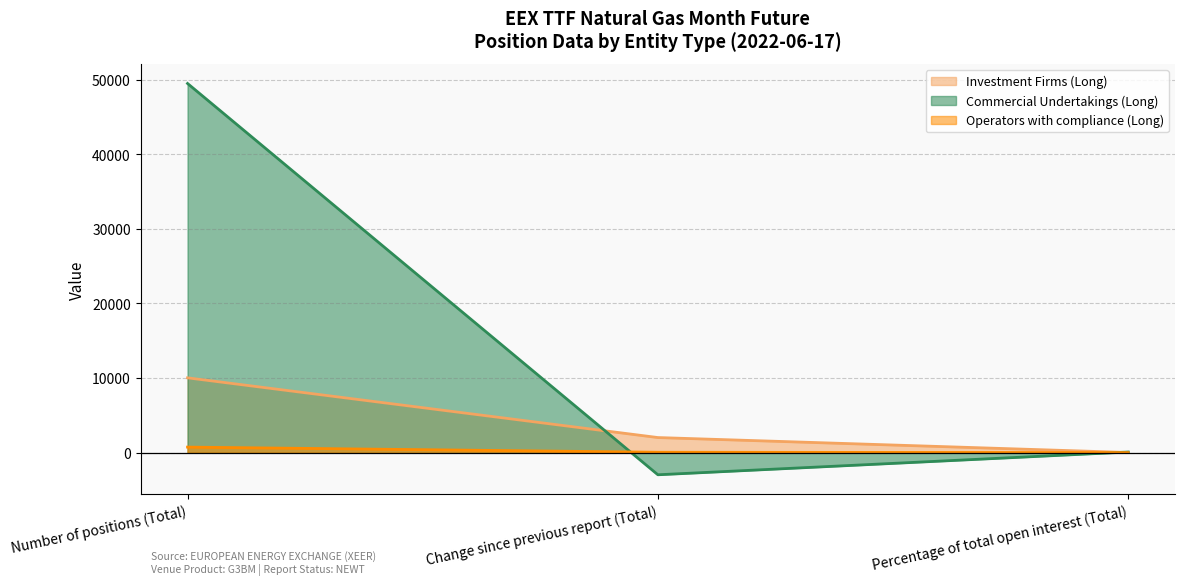

At which label does Operators with compliance (Long) first exceed 49?

Number of positions (Total)